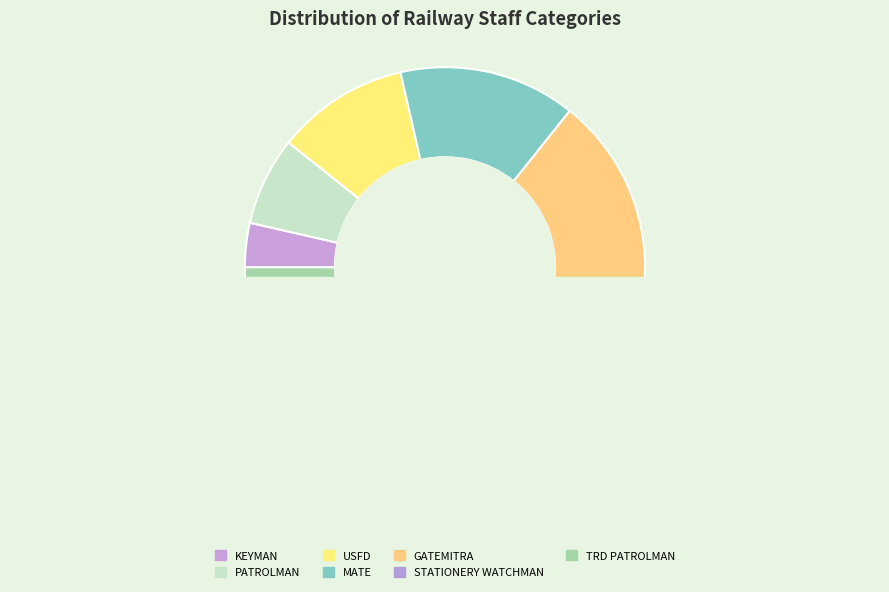

How many segments does this pie chart have?

7